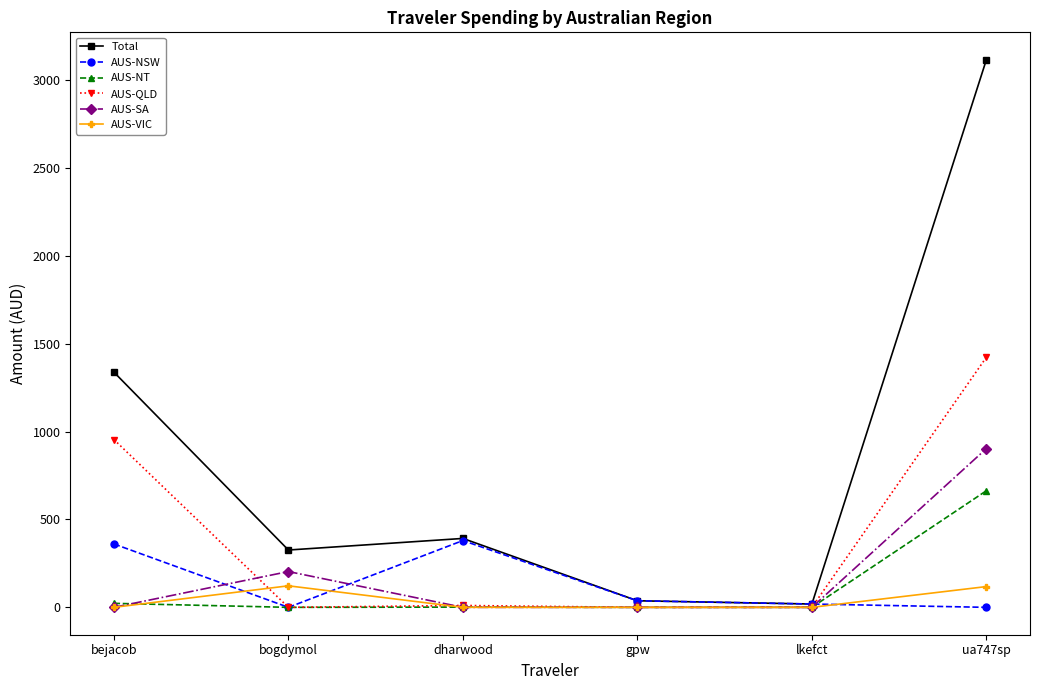

What is the value of the Total point at the 3rd from the left?

391.9